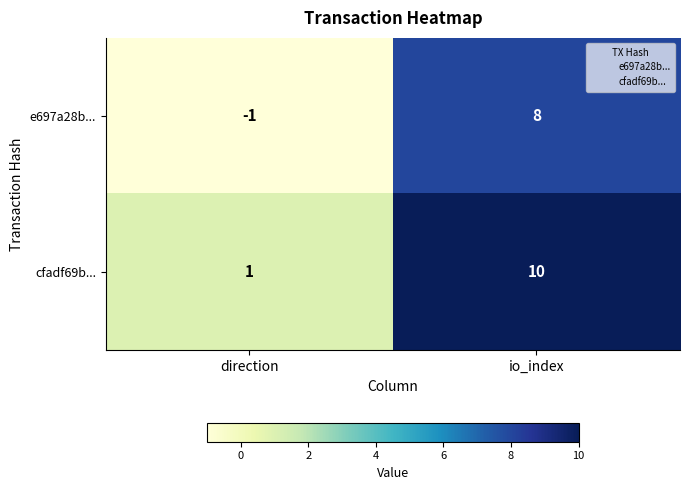

Rank the series by their maximum value, from highest to lowest.

cfadf69b..., e697a28b...